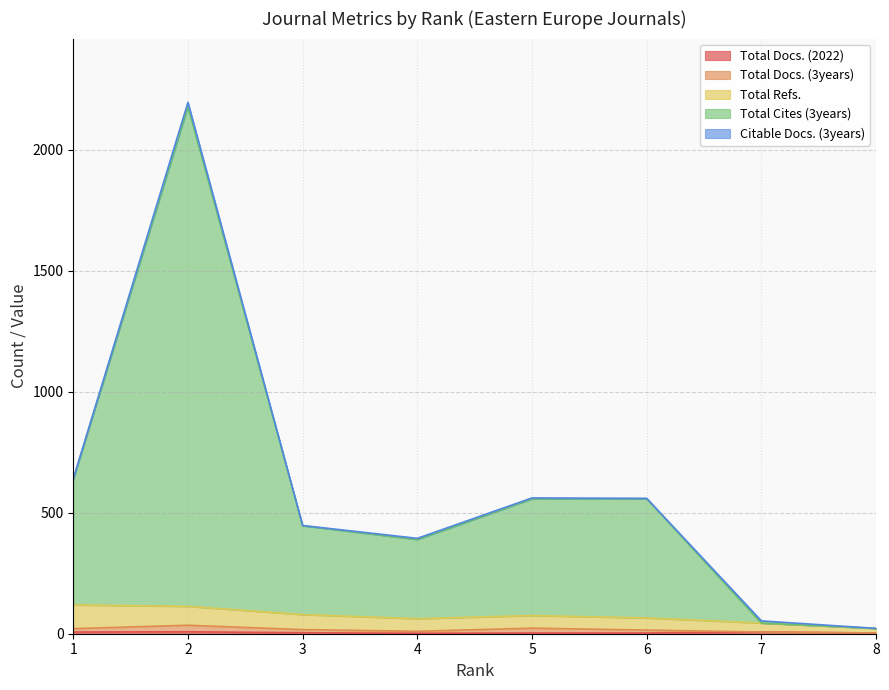

At which category is the sum across all series the highest?

2